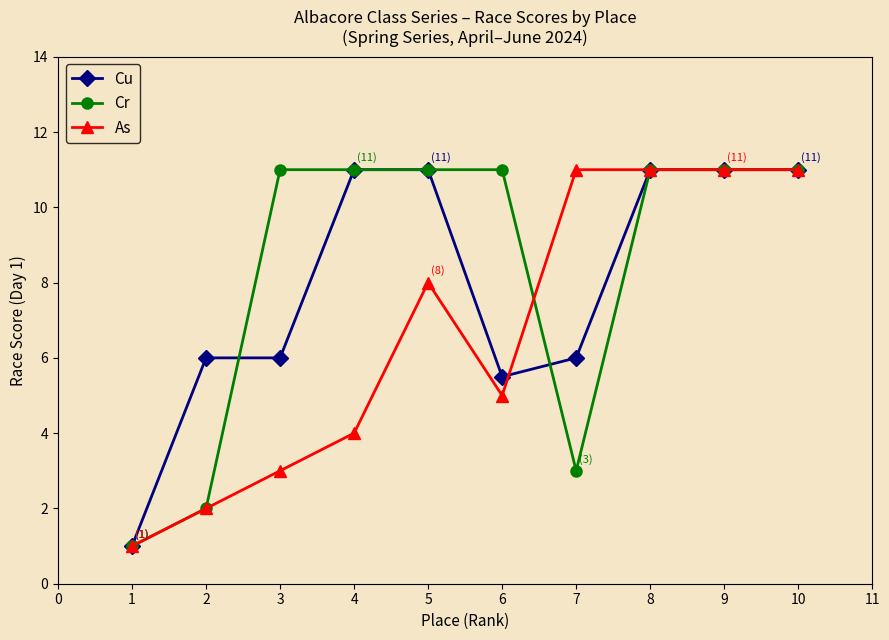

Between 7 and 10, which series saw the biggest shift?

Cr